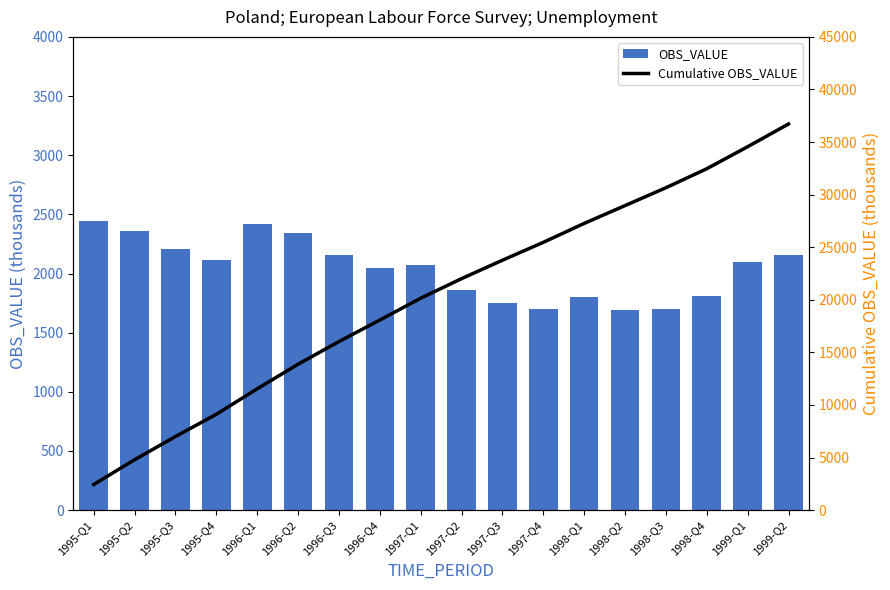

Reading left to right, list all the values displayed in this chart.

OBS_VALUE: 1995-Q1=2440.3	1995-Q2=2355.9	1995-Q3=2203.6	1995-Q4=2116.9	1996-Q1=2419.7	1996-Q2=2339.4	1996-Q3=2153.4	1996-Q4=2049.8	1997-Q1=2071.9	1997-Q2=1863.5	1997-Q3=1749.8	1997-Q4=1701.4	1998-Q1=1799.5	1998-Q2=1694.9	1998-Q3=1697.0	1998-Q4=1807.6	1999-Q1=2093.3	1999-Q2=2160.6
Cumulative OBS_VALUE: 1995-Q1=2440.3	1995-Q2=4796.2	1995-Q3=6999.9	1995-Q4=9116.8	1996-Q1=11536.4	1996-Q2=13875.9	1996-Q3=16029.3	1996-Q4=18079.1	1997-Q1=20151.0	1997-Q2=22014.5	1997-Q3=23764.3	1997-Q4=25465.7	1998-Q1=27265.2	1998-Q2=28960.1	1998-Q3=30657.2	1998-Q4=32464.8	1999-Q1=34558.2	1999-Q2=36718.7